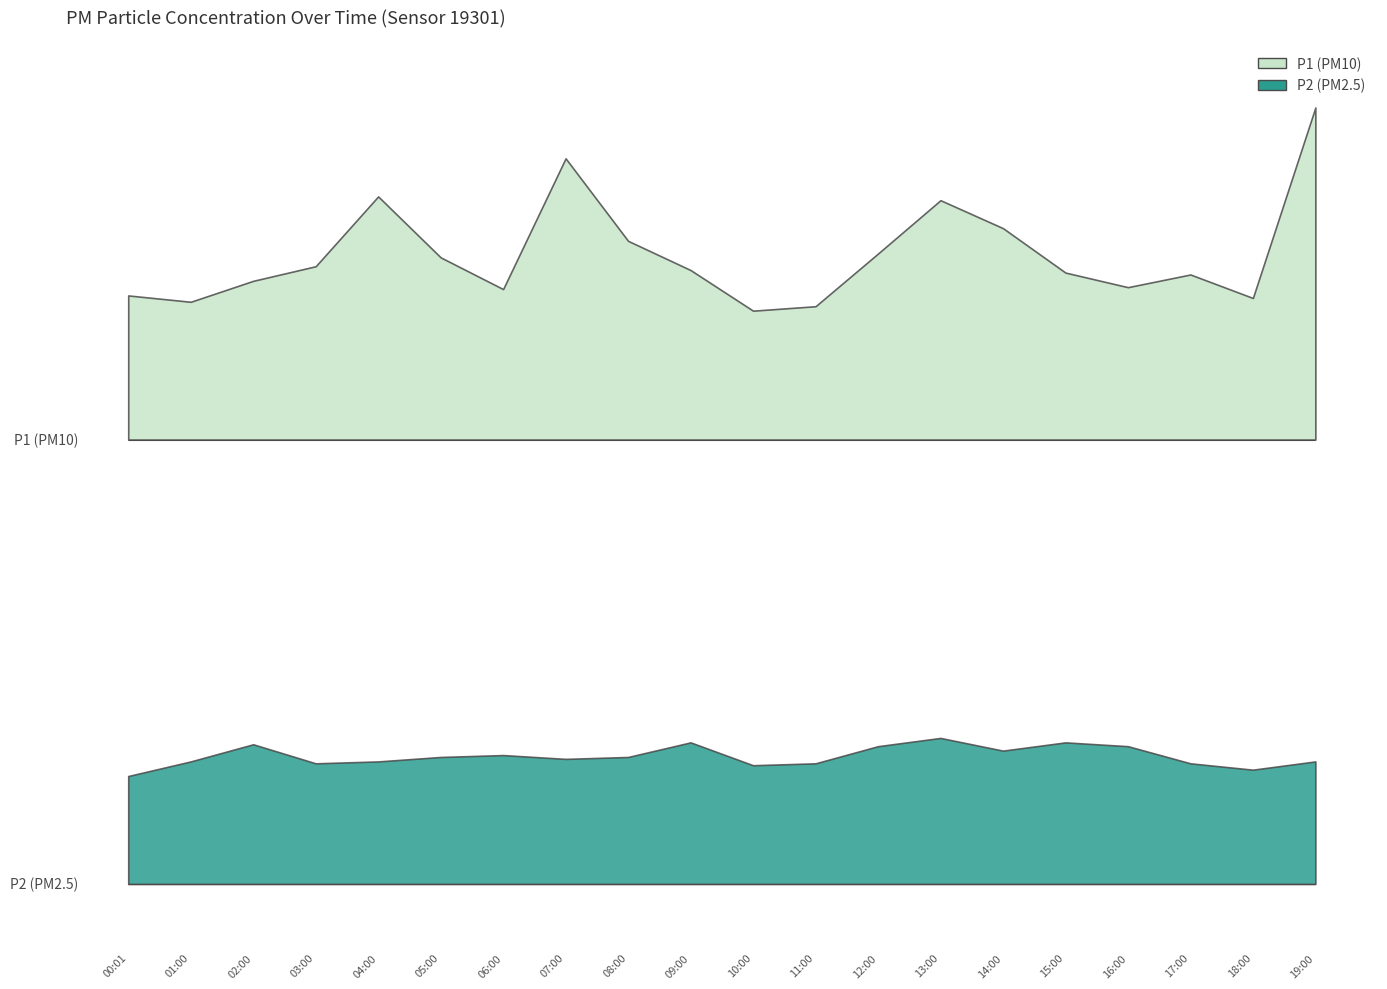

How many interior local peaks does the P1 series have?

4